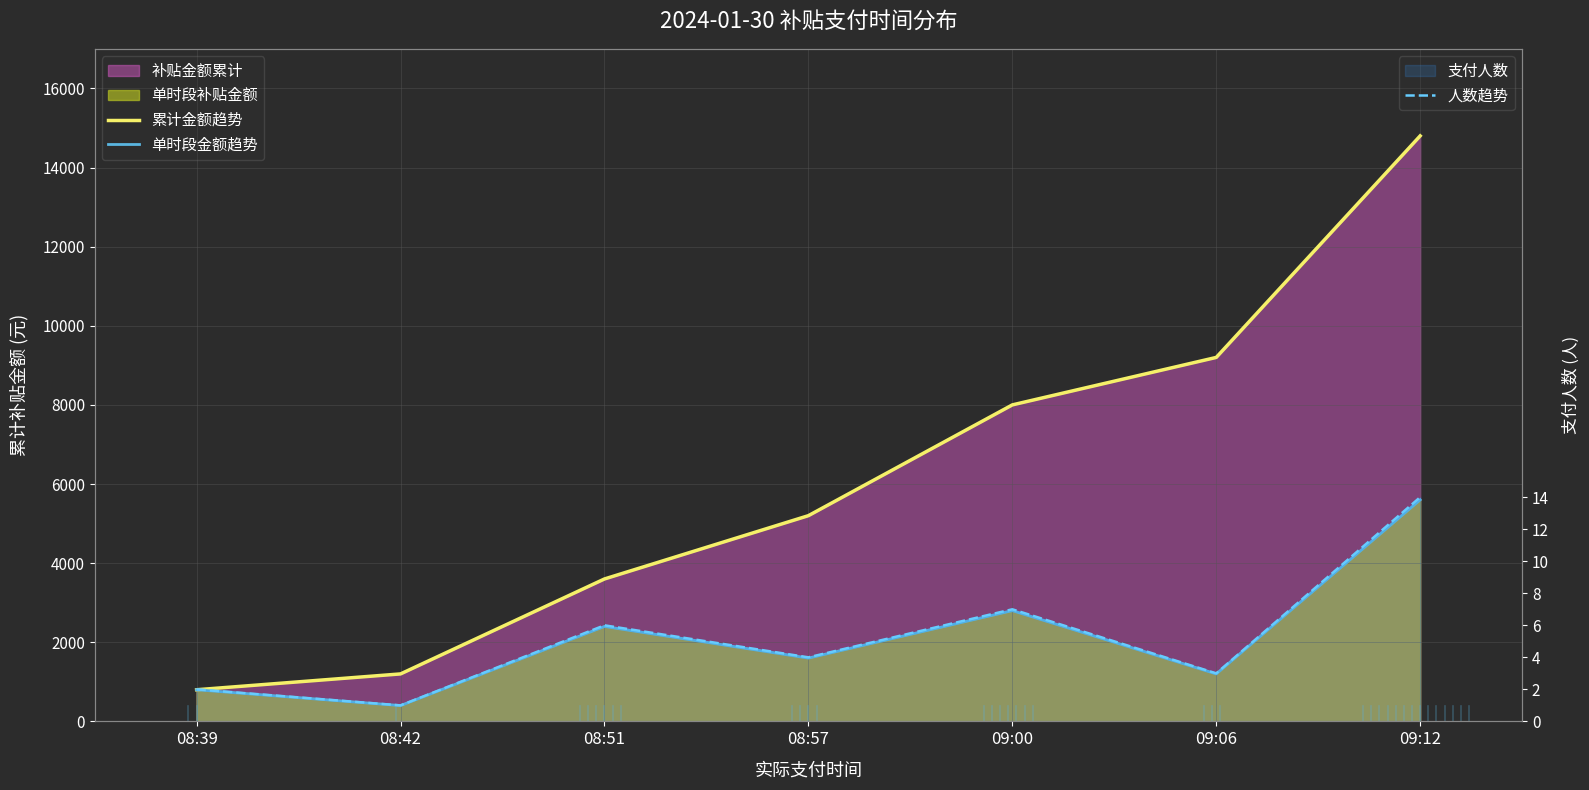

What is the spread (max minus min) of values at 09:06?

9197